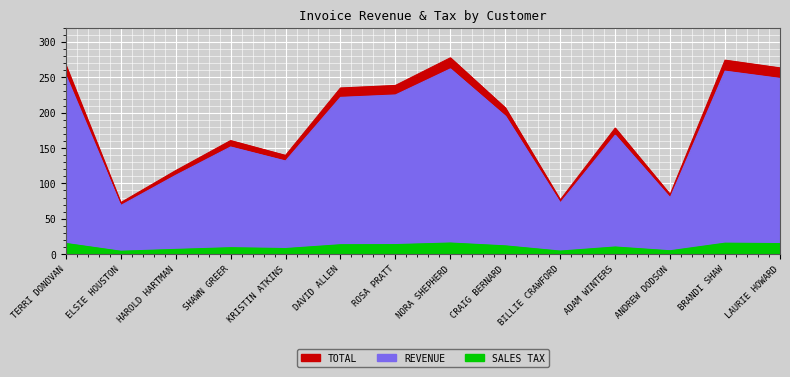

Is it true that REVENUE equals 207.2 at KRISTIN ATKINS?

False